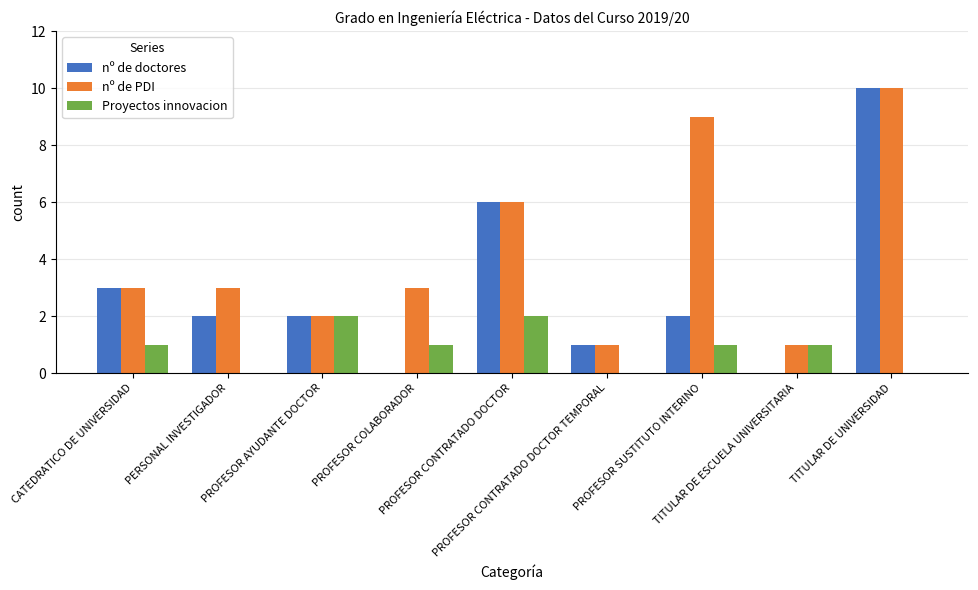

Reading right to left, what are all the values shown in this chart?

nº de doctores: 10	0	2	1	6	0	2	2	3
nº de PDI: 10	1	9	1	6	3	2	3	3
Proyectos innovacion: 0	1	1	0	2	1	2	0	1